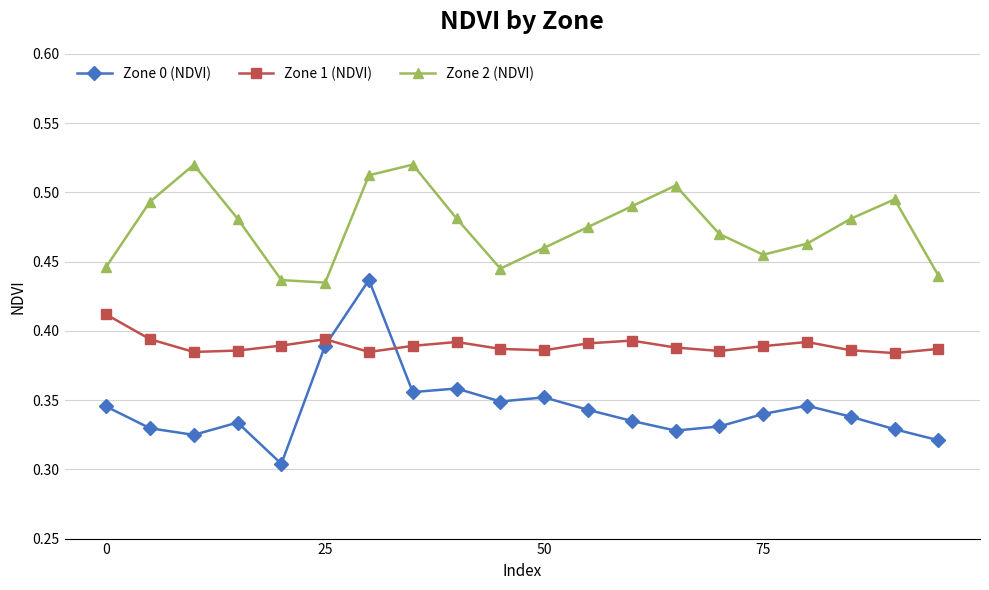

Count the Zone 0 (NDVI) values in the range 0 to 1.

20